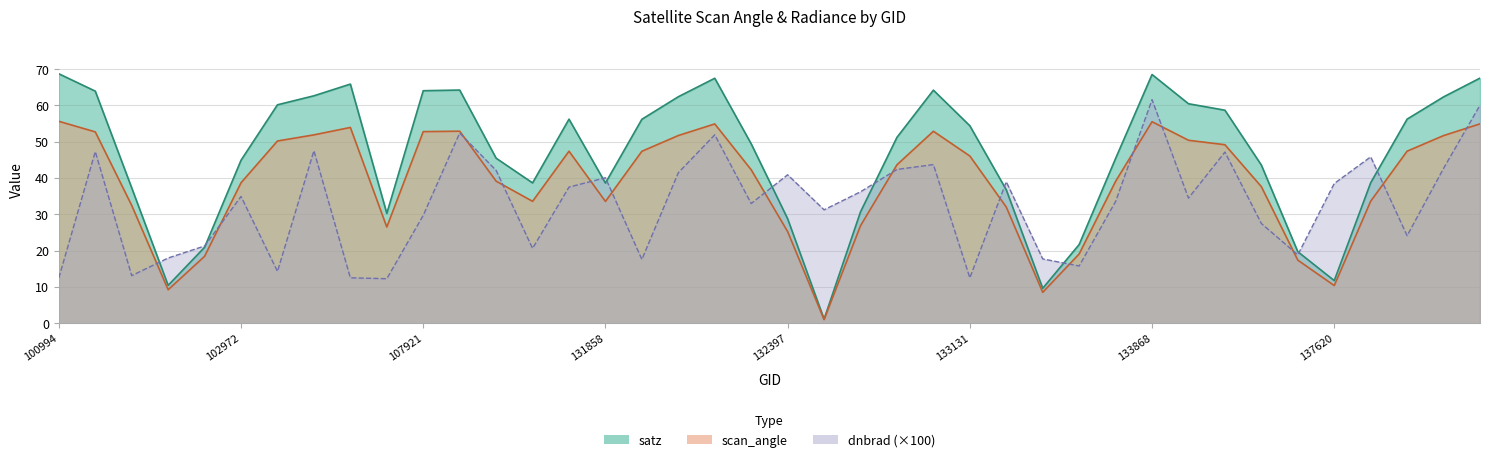

What is the value of the scan_angle point at the 40th from the left?

54.9